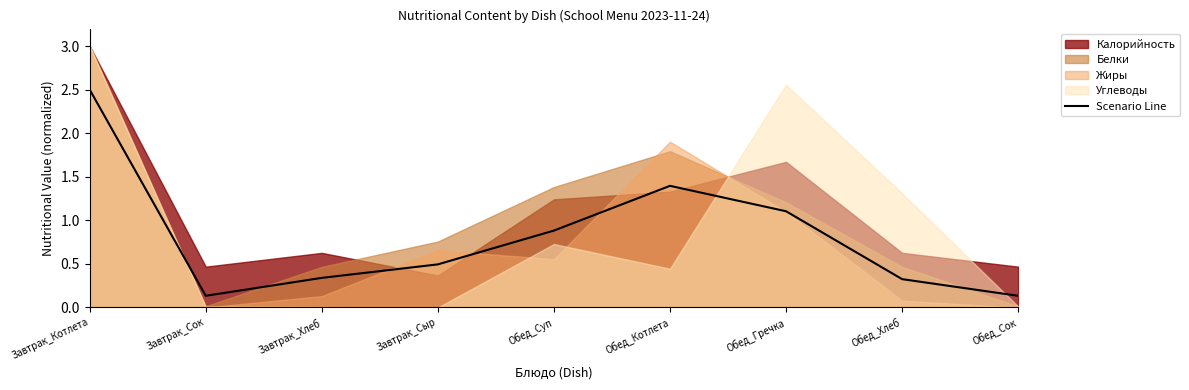

Rank the categories by value from highest to lowest.

Завтрак_Котлета, Обед_Котлета, Обед_Гречка, Обед_Суп, Завтрак_Сыр, Завтрак_Хлеб, Обед_Хлеб, Завтрак_Сок, Обед_Сок